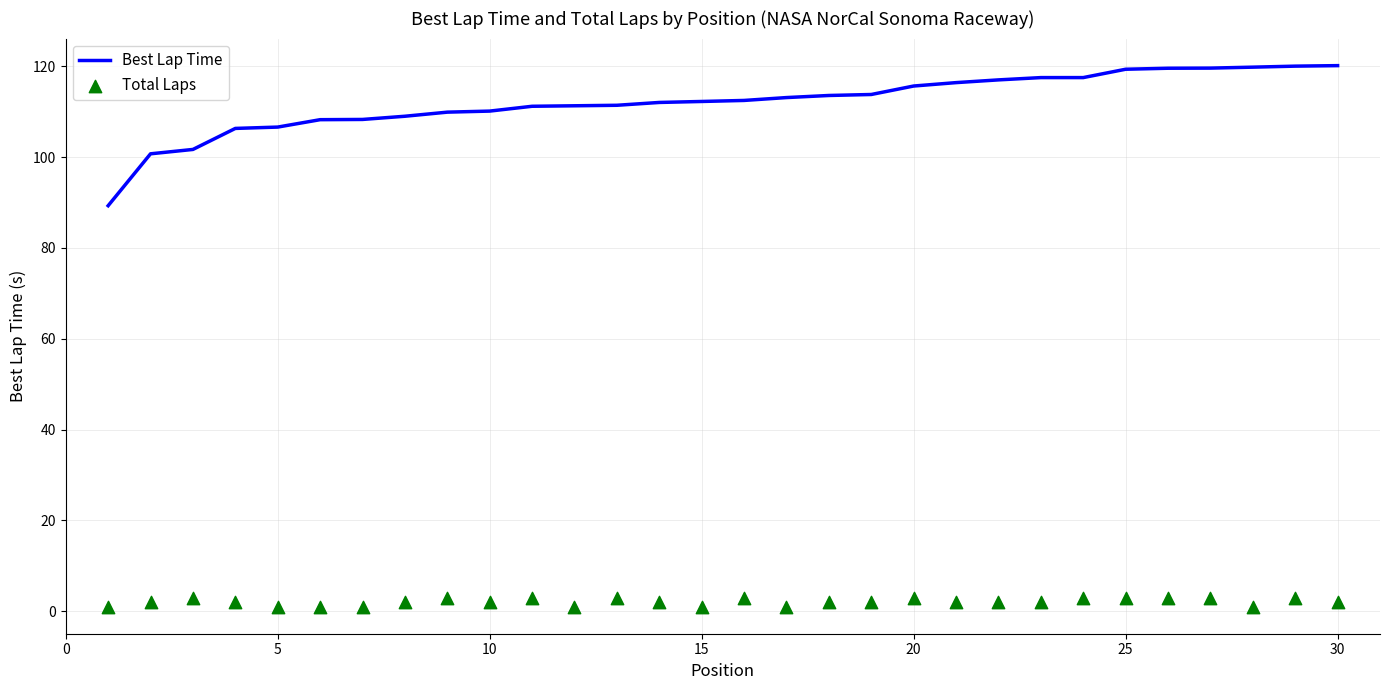

What are all the series names shown in the legend?

Best Lap Time, Total Laps